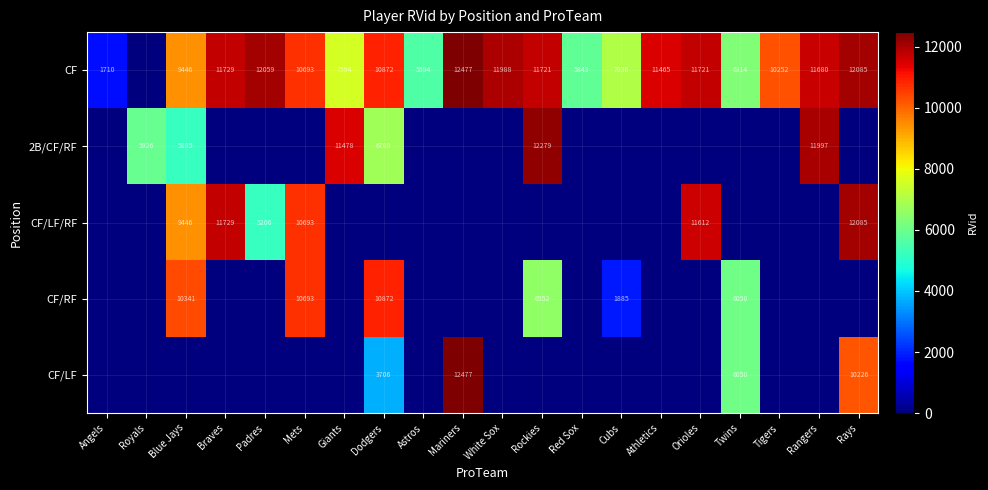

What is the sum of the CF values at Mets and Blue Jays?

20139